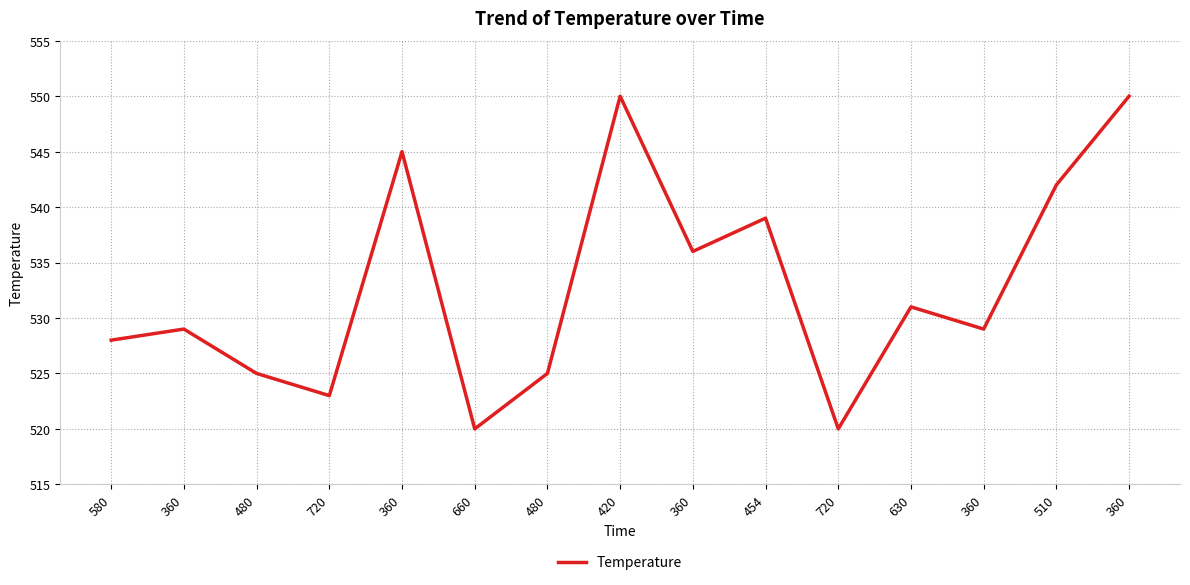

Does the chart display data point markers on the line(s)?

No